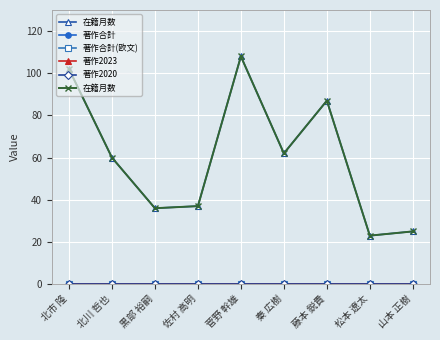

At which label is 在籍月数 closest to 65?

秦 広樹